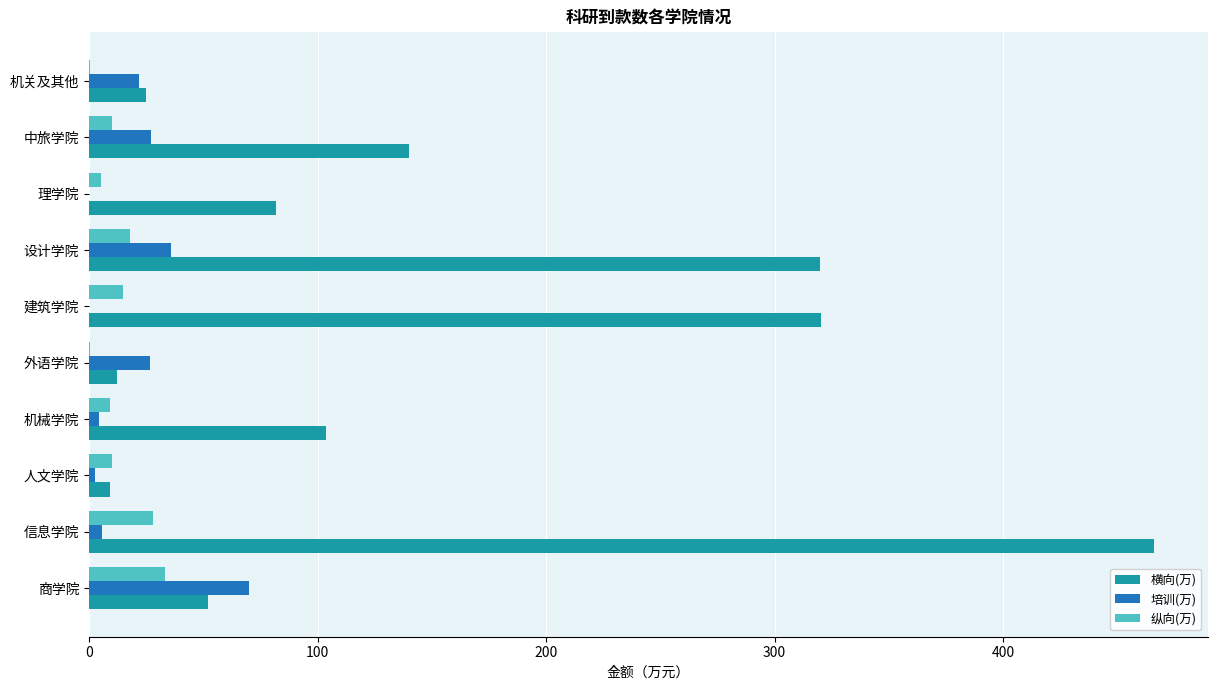

What are all the series names shown in the legend?

横向(万), 培训(万), 纵向(万)